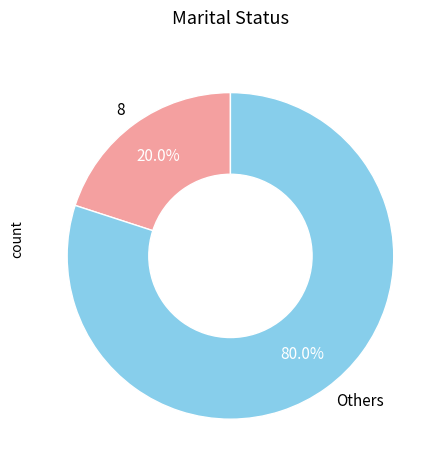

Is the sum of Others and 8 greater than half?

Yes